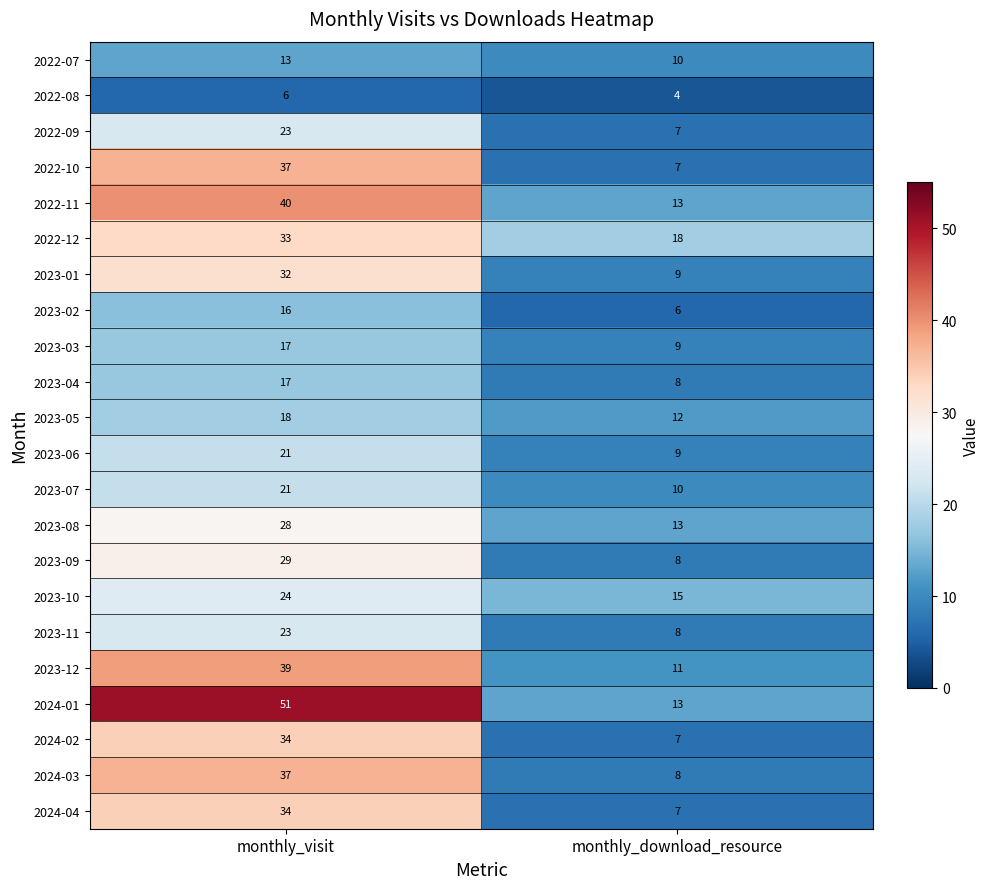

Which series has the largest total across all categories?

2024-01